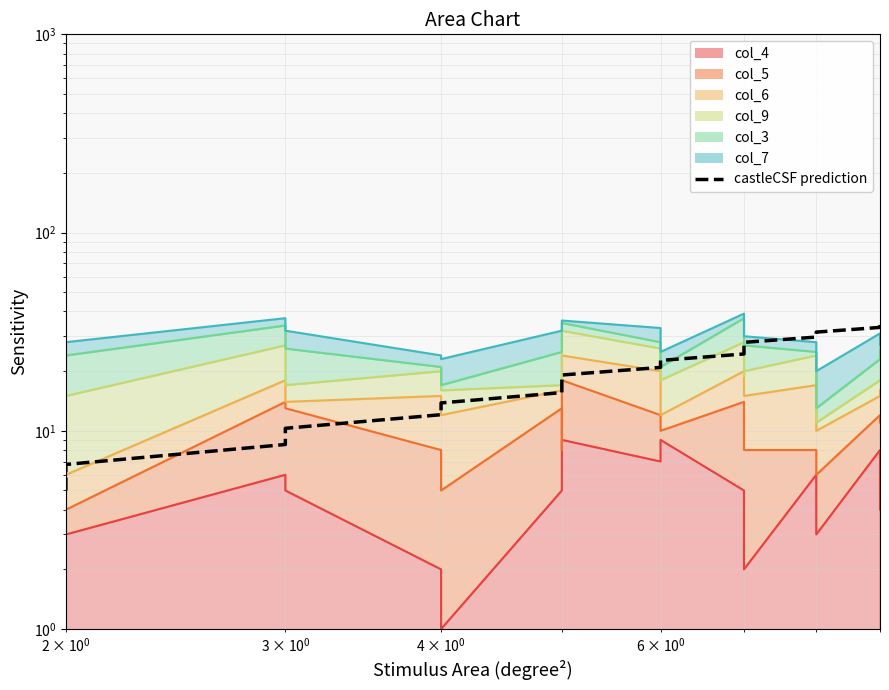

How many data points are less than 20?

9